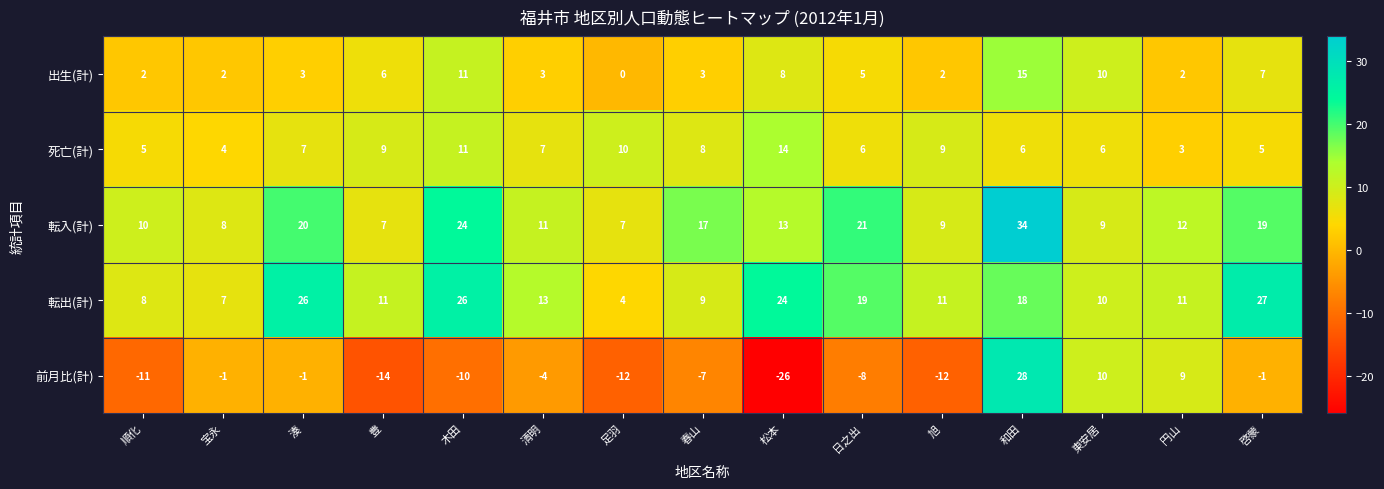

Is it true that 前月比(計) equals -10 at 木田?

True